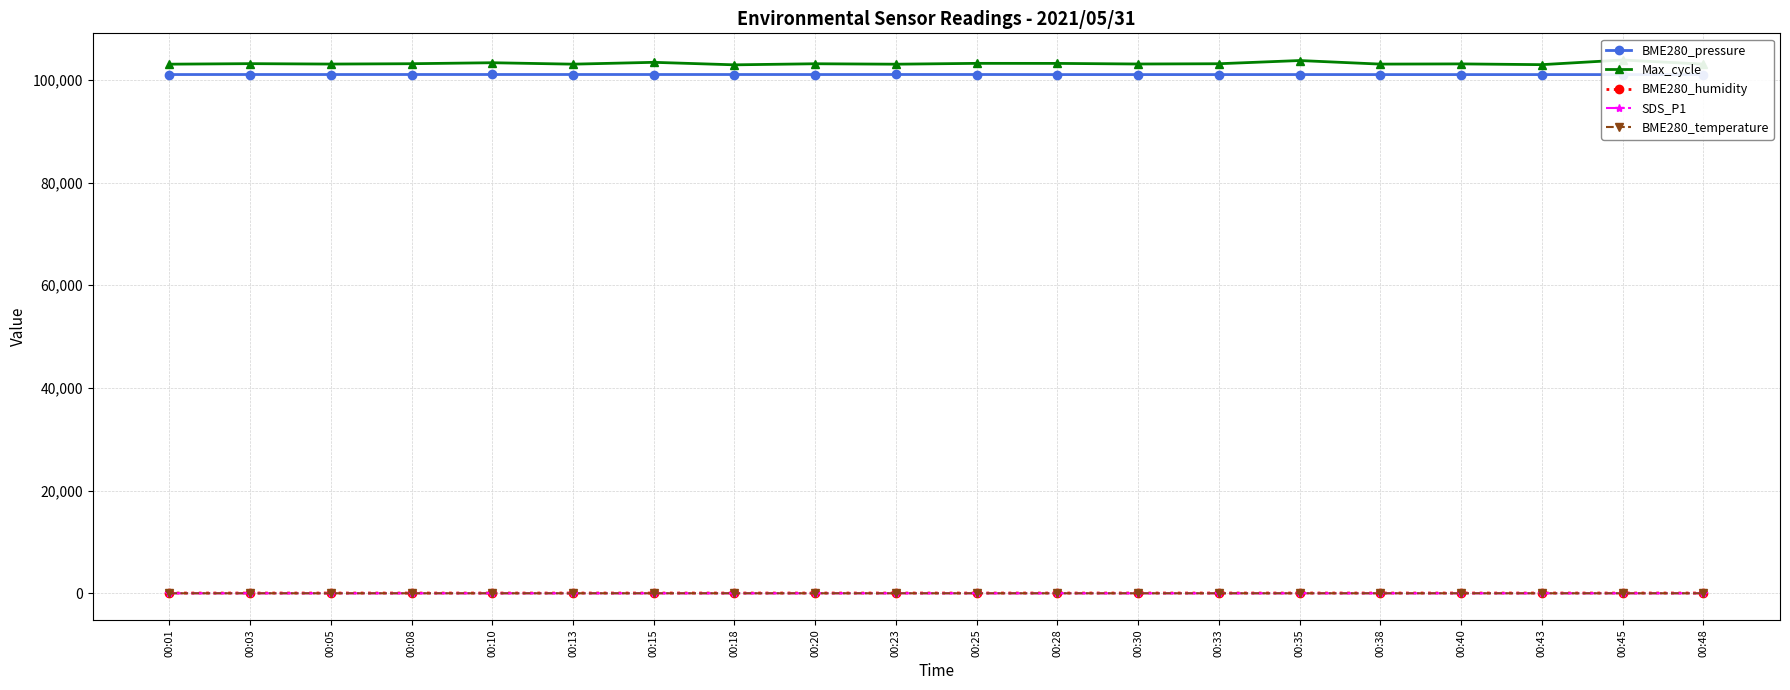

True or false: BME280_pressure and BME280_temperature intersect in this chart.

False